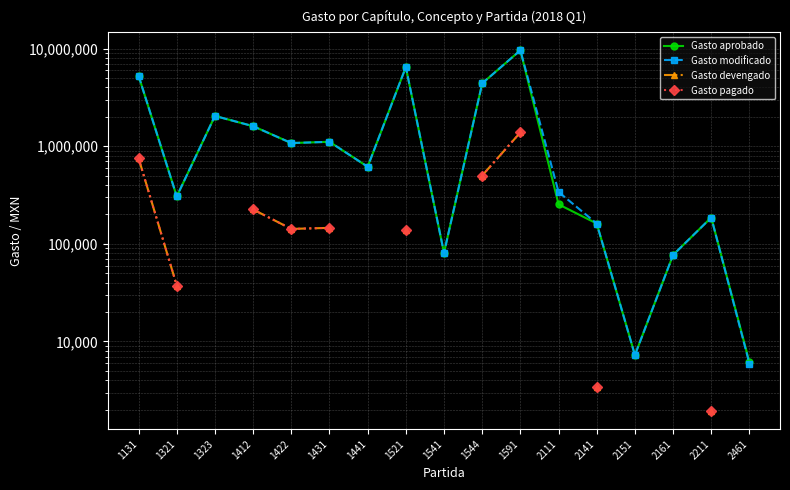

Rank the series by their average value, from highest to lowest.

Gasto modificado, Gasto devengado, Gasto pagado, Gasto aprobado